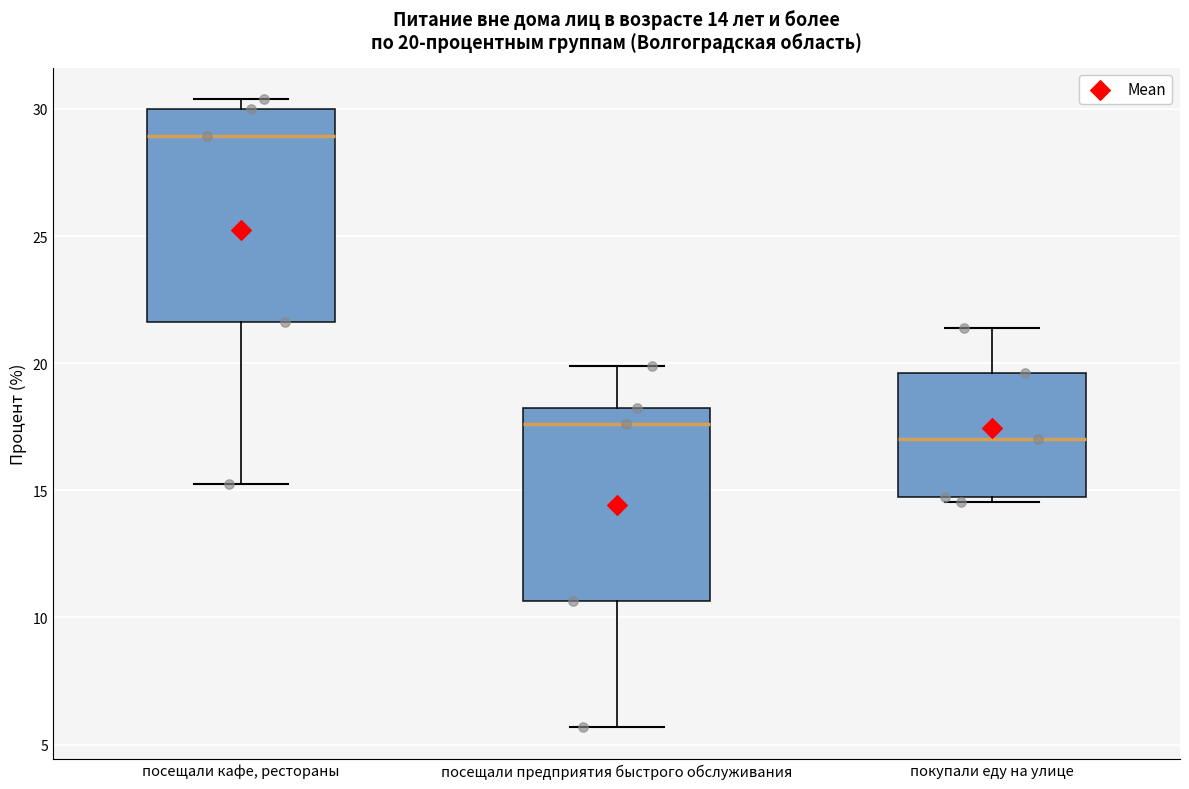

Which box's median line is the lowest?

покупали еду на улице